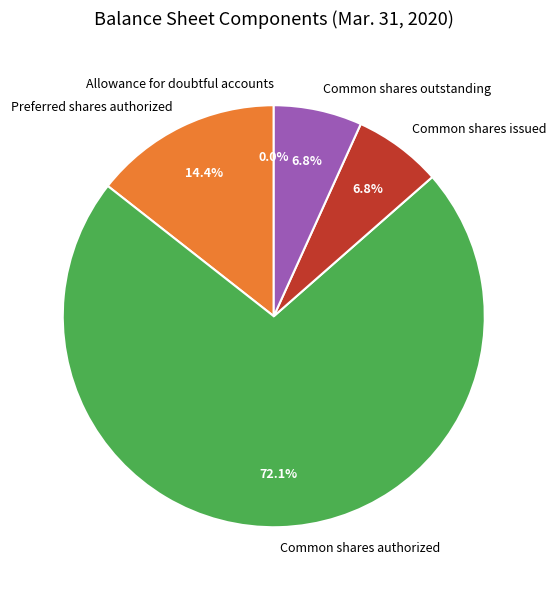

Does Common shares authorized account for over 50% of the chart?

Yes